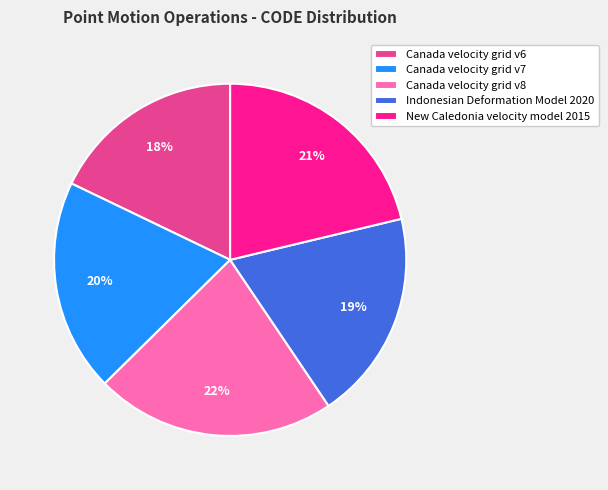

Combined, do Canada velocity grid v8 and Indonesian Deformation Model 2020 account for over 50%?

No